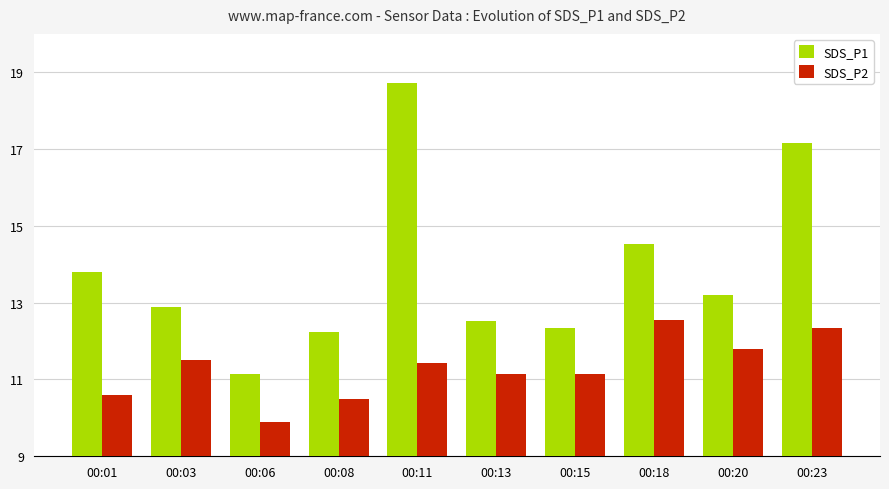

Which series changed the most between 00:03 and 00:08?

SDS_P2